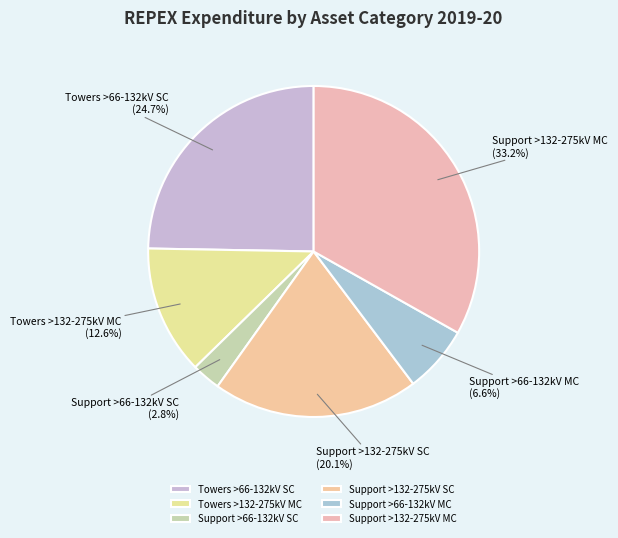

Between Towers >66-132kV SC and Support >132-275kV SC, which is larger?

Towers >66-132kV SC